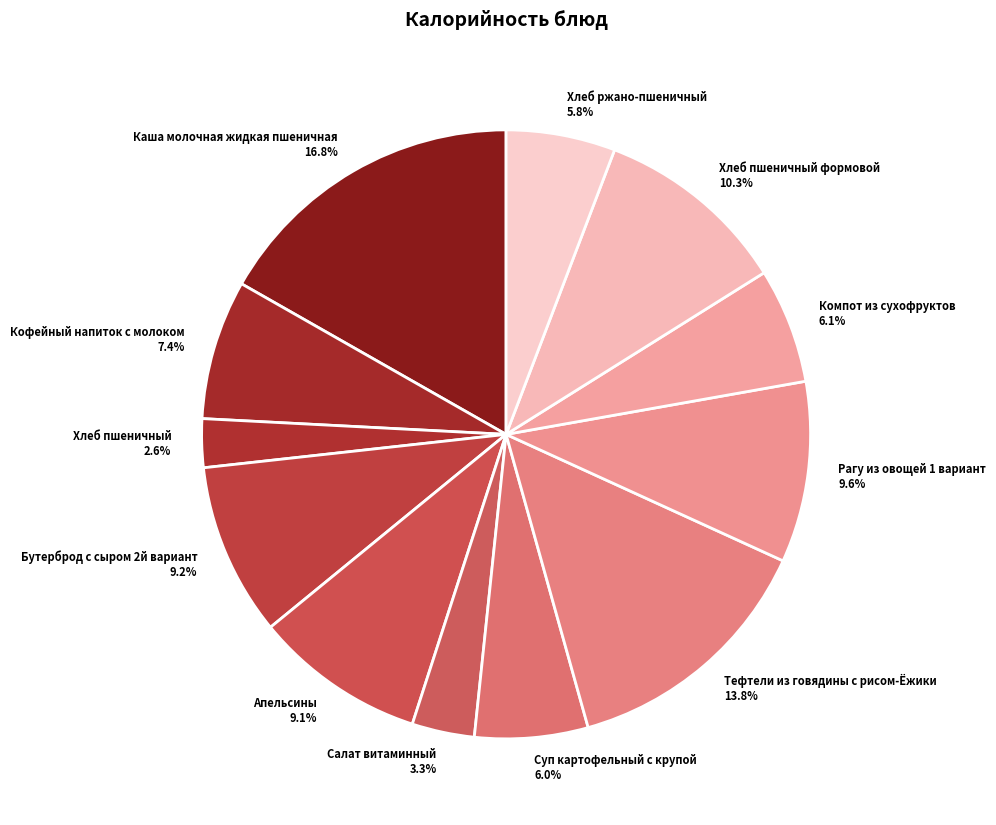

Which has a higher value, Хлеб пшеничный 2.6% or Хлеб ржано-пшеничный 5.8%?

Хлеб ржано-пшеничный 5.8%